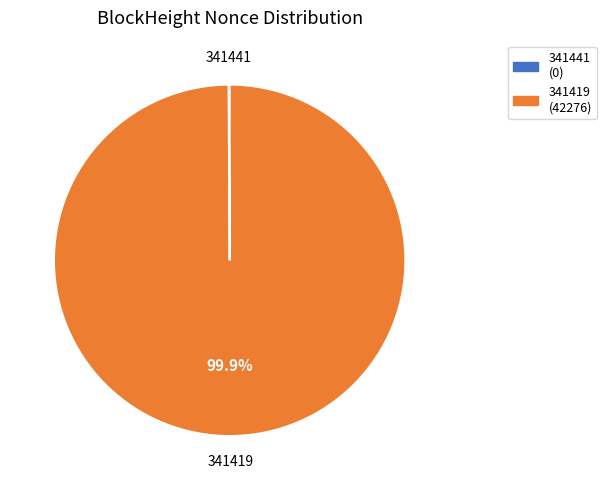

Does any single category account for the majority?

Yes